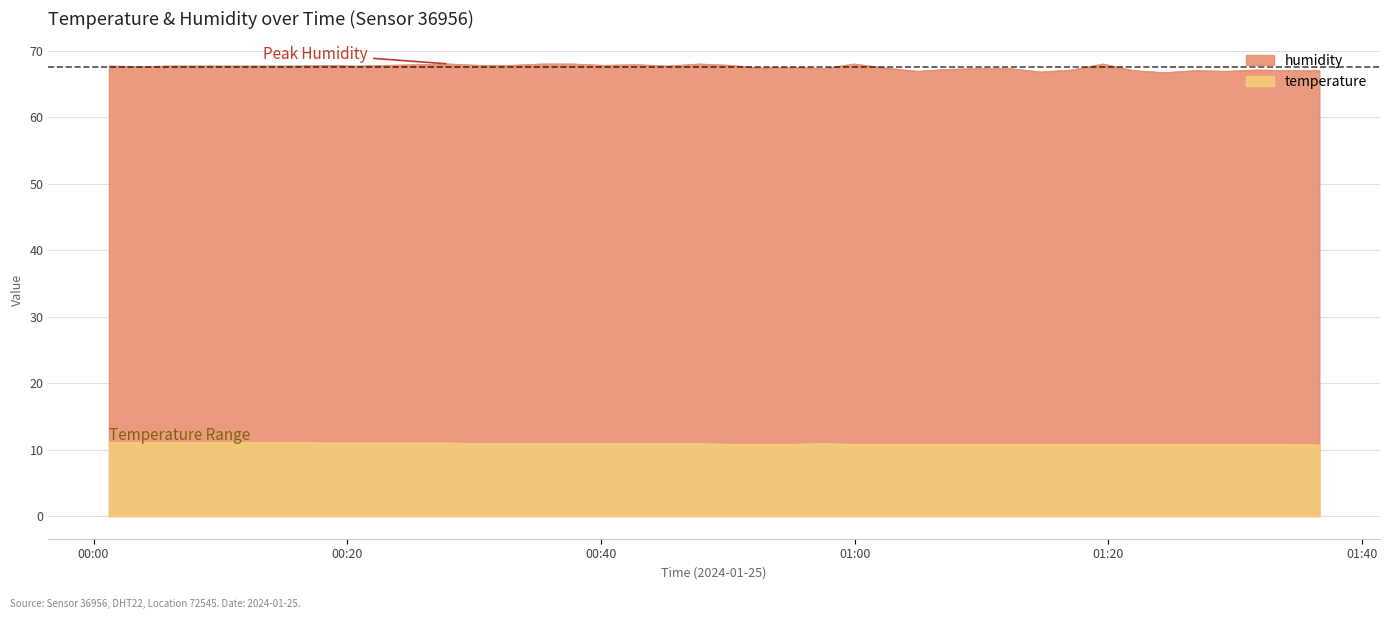

Does the chart display data point markers on the line(s)?

No